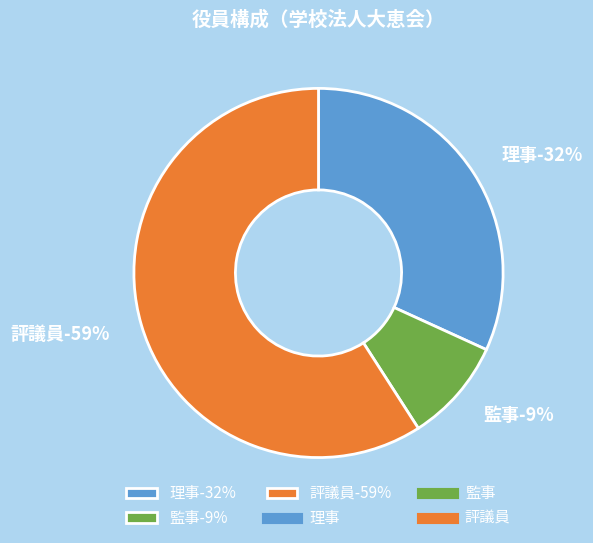

Is it true that 監事 is 9% of the pie?

True